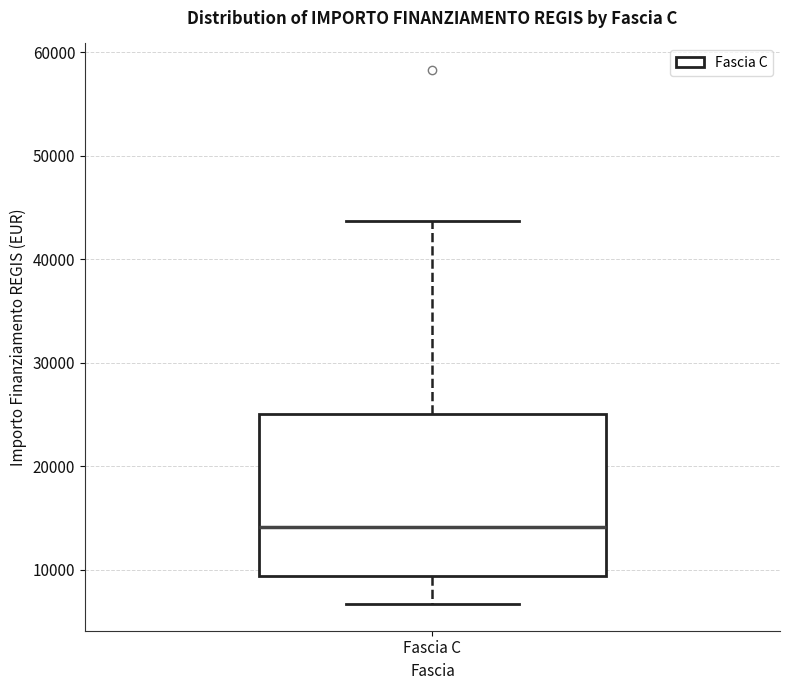

Where is the upper edge of the box for Fascia C on the y-axis? The values are not printed on the chart, so give them approximately, as read against the axis.

25000